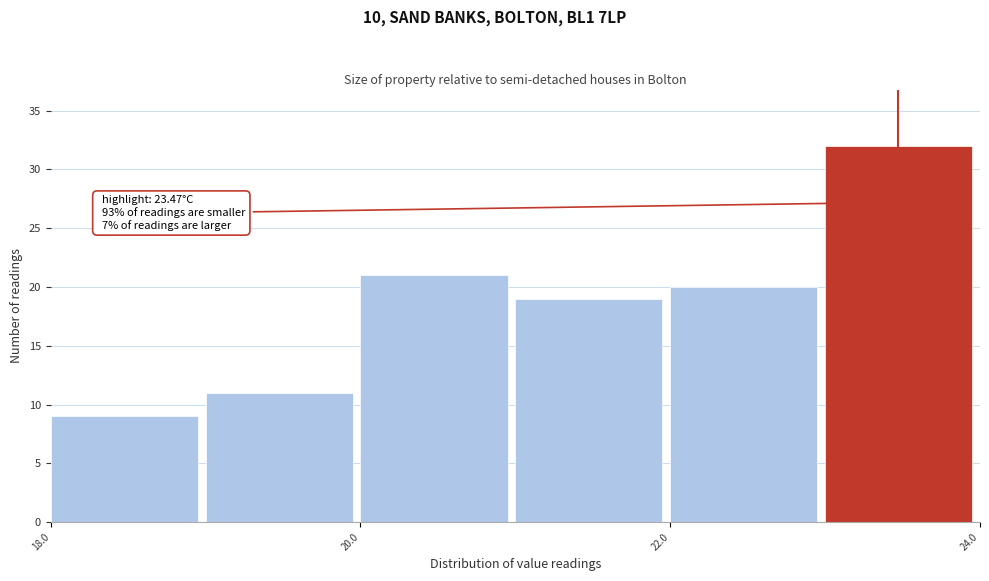

Over which range of the x-axis is the bar tallest?

23 to 24